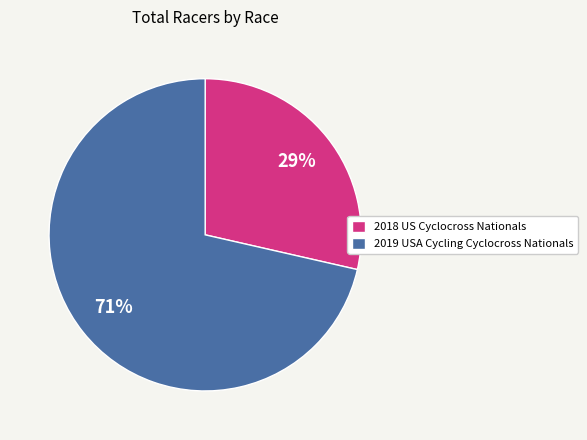

The 2018 US Cyclocross Nationals slice represents 29% of the pie. True or false?

True